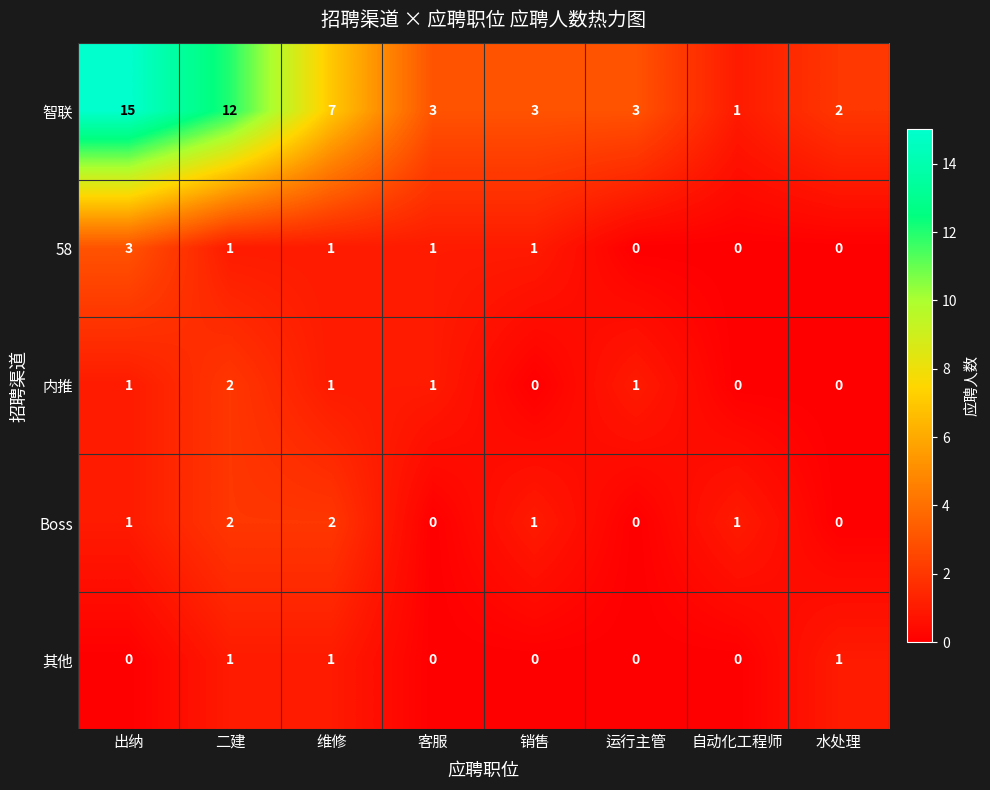

Where is 智联 nearest to the value 8?

维修